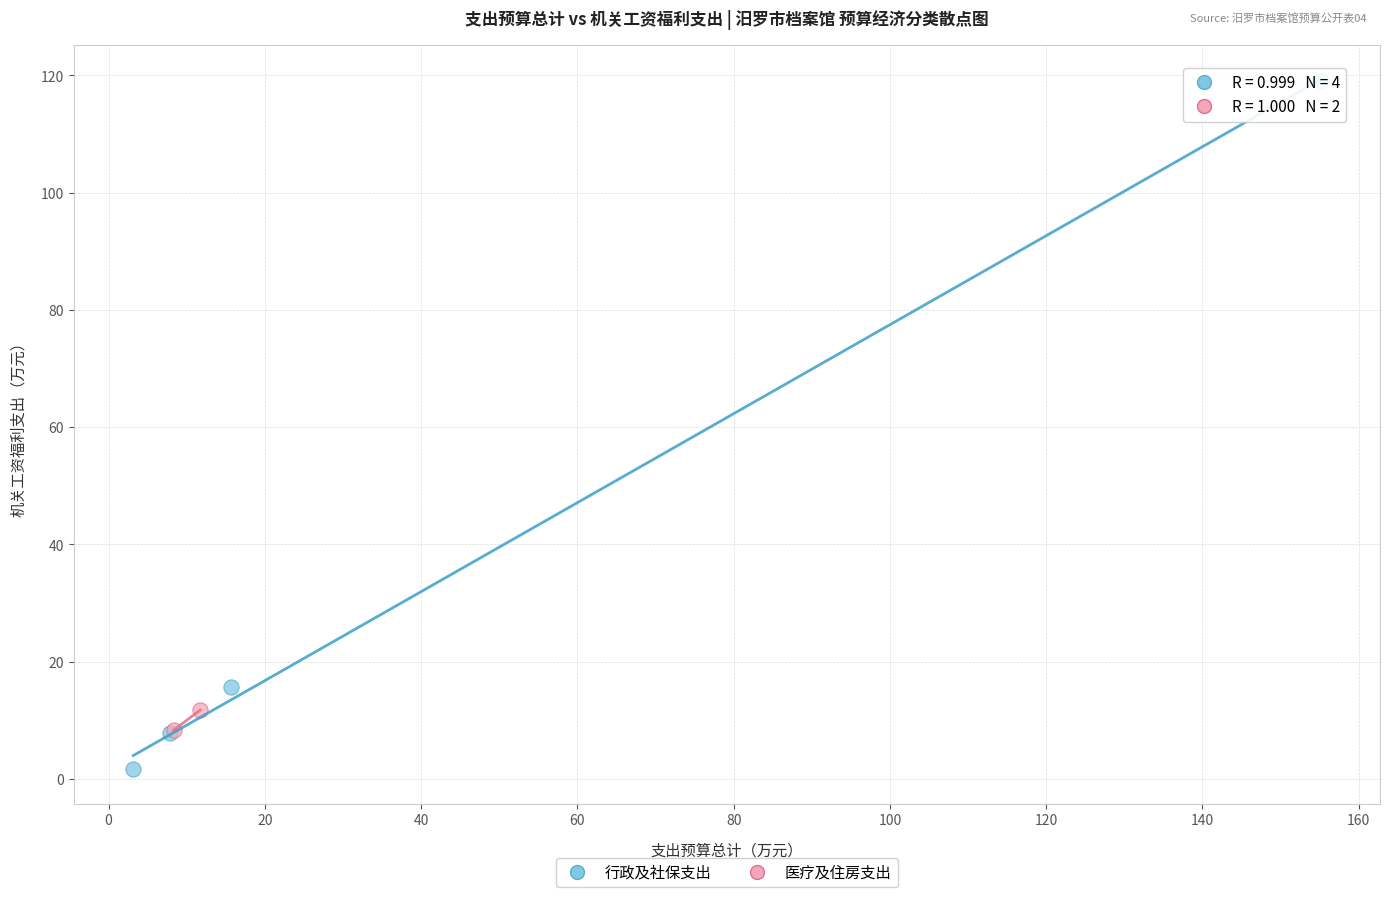

Which series reaches the minimum Y coordinate?

行政及社保支出